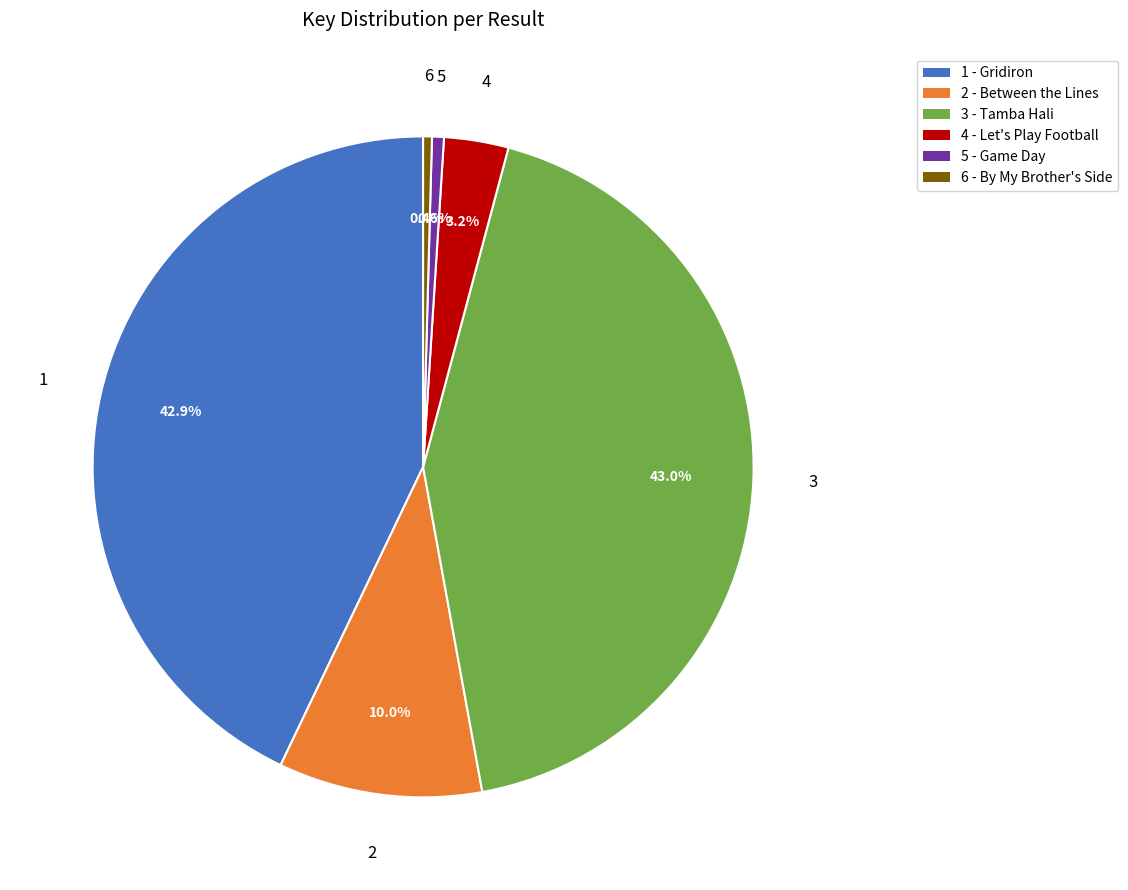

Does 1 - Gridiron account for over 50% of the chart?

No